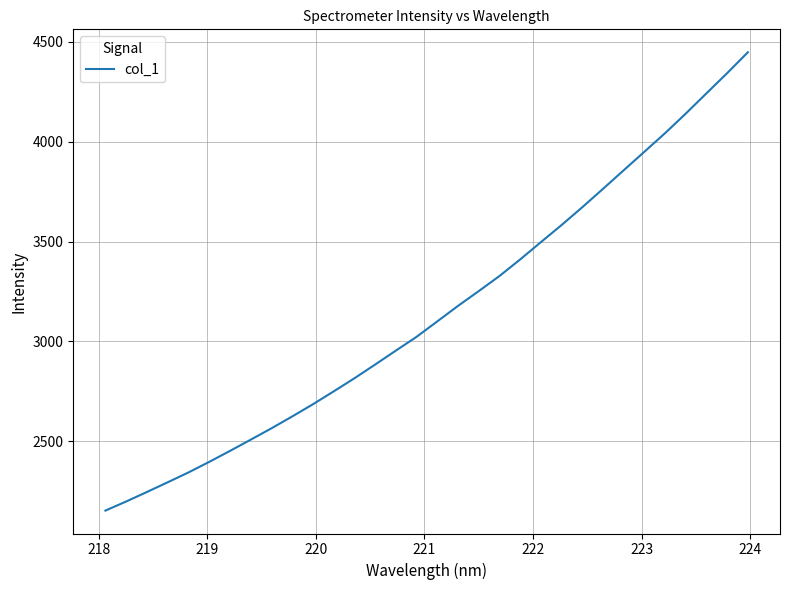

What is the average value?

3146.2